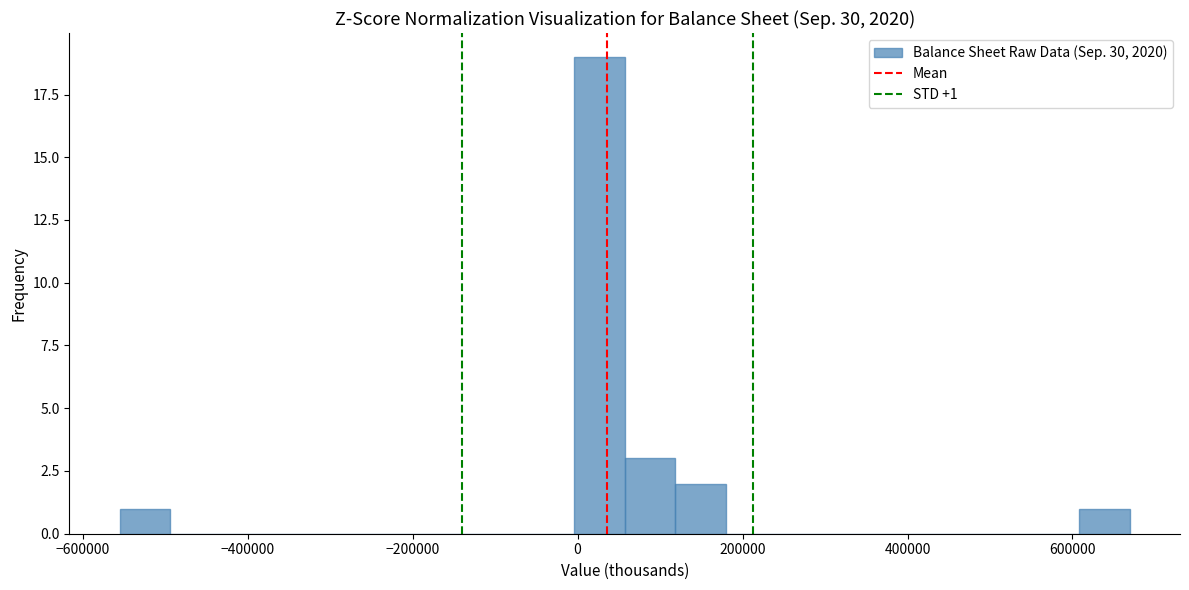

Around what value on the x-axis is the tallest bar? Give the approximate position of its centre, as read against the axis.

20000